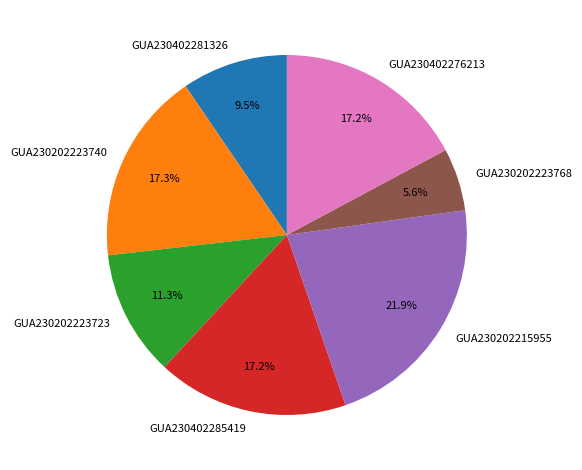

To the nearest percent, what is the difference between the GUA230402281326 and GUA230202223723 slice percentages?

2%